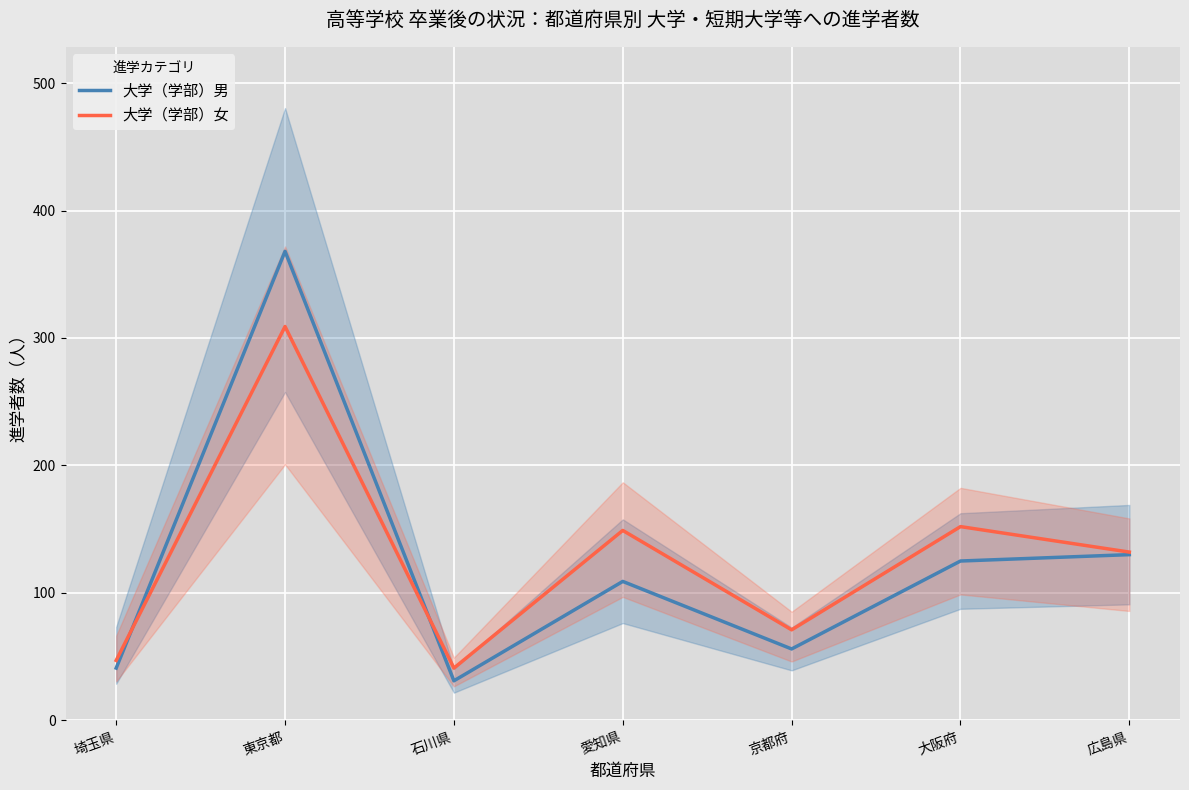

Which label corresponds to the smallest value in the chart?

石川県